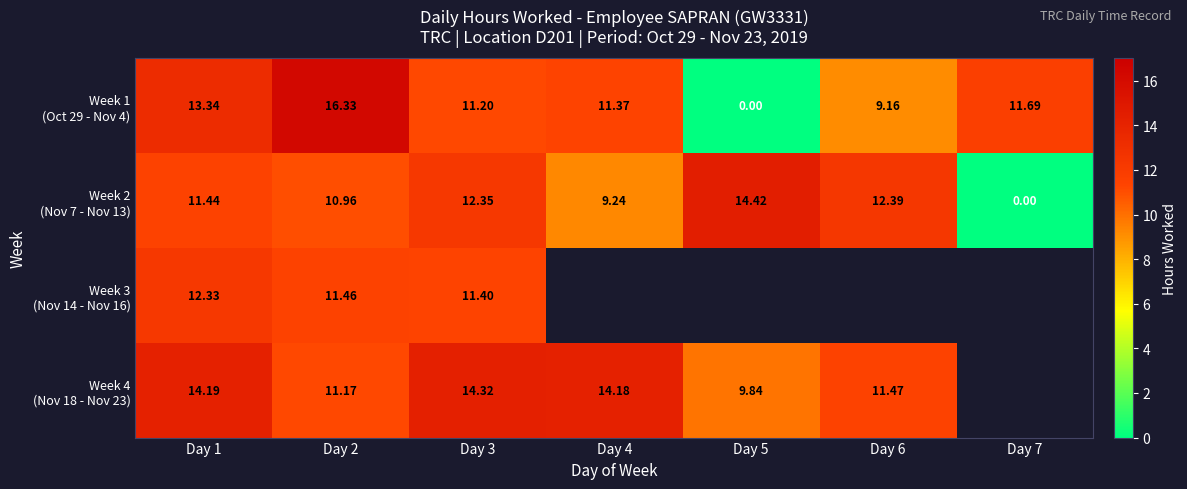

What is the spread (max minus min) of values at Day 3?

3.1